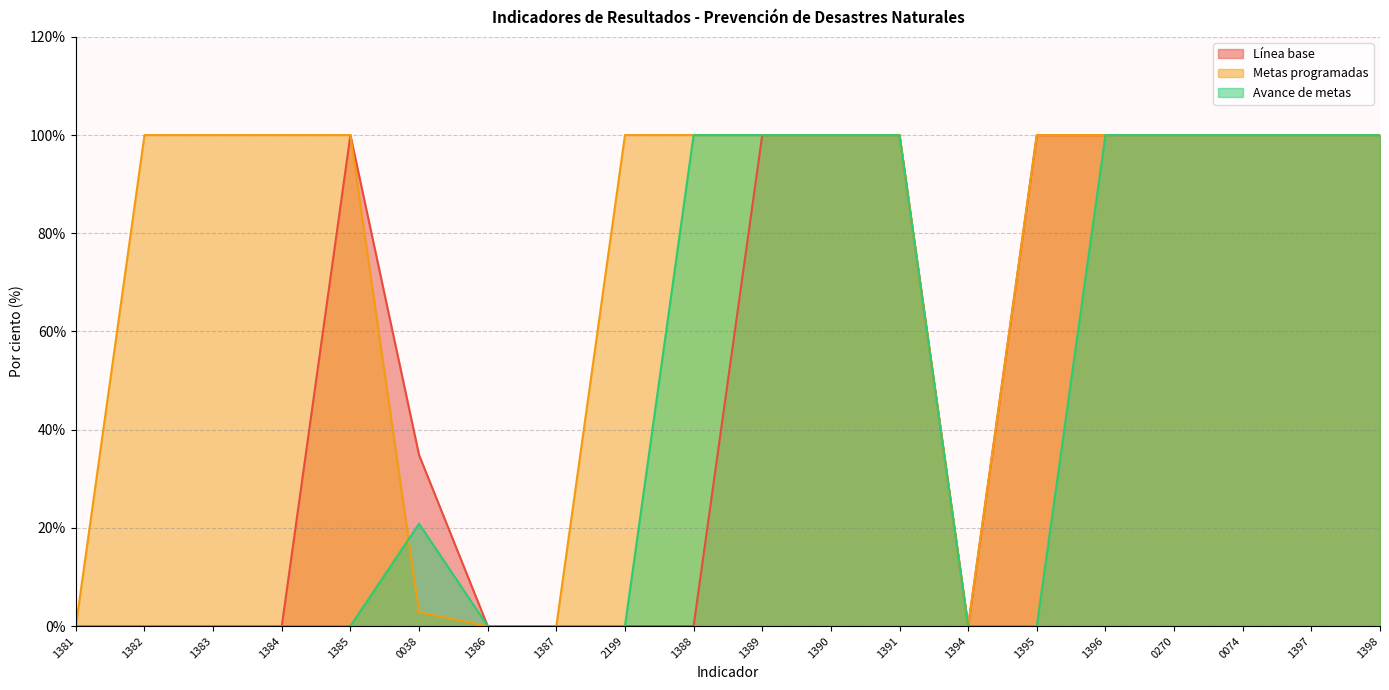

What is the difference between the Avance de metas values at 1383 and 1398?

100.0